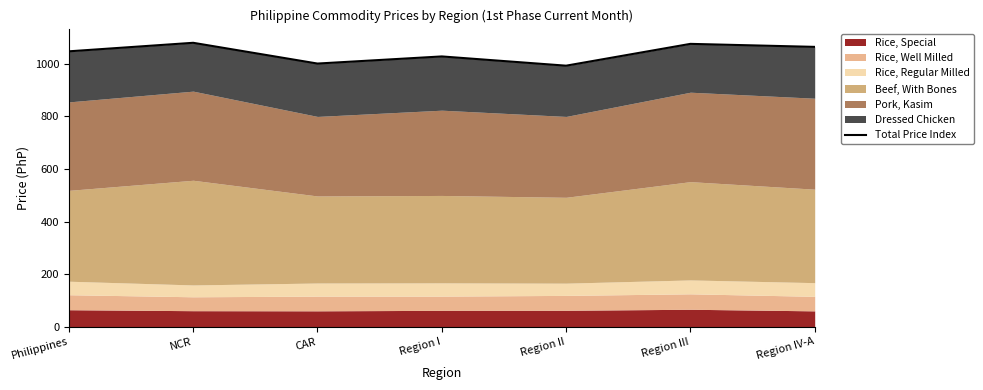

Does the chart have visible grid lines?

No